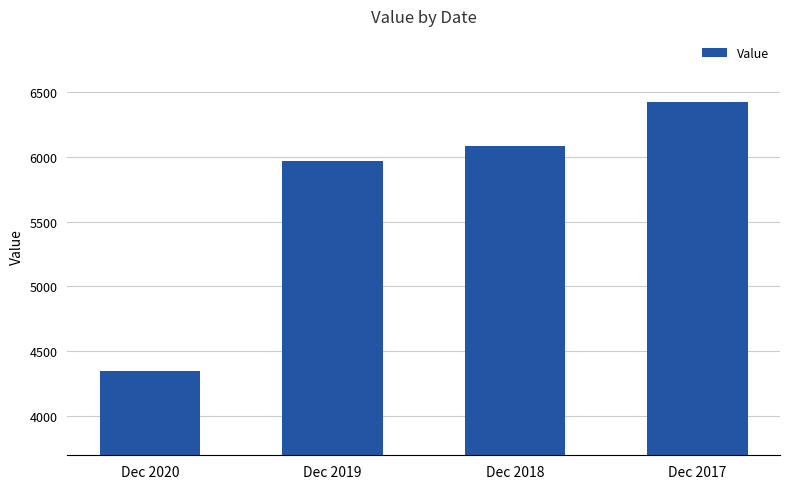

What is the difference between the values at Dec 2019 and Dec 2018?

114.6